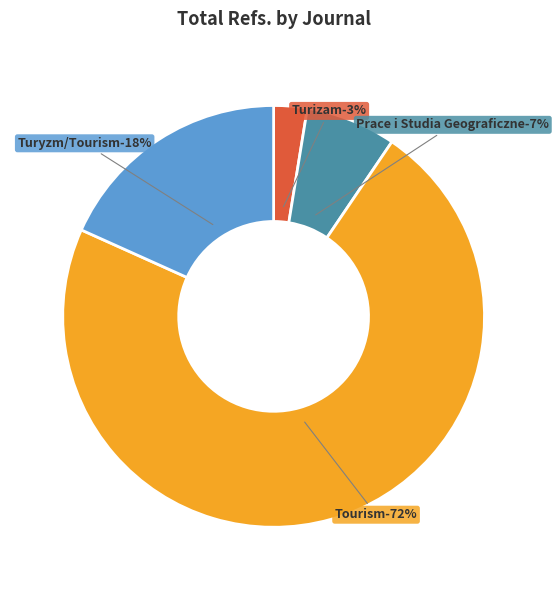

How many slices are in this pie chart?

4